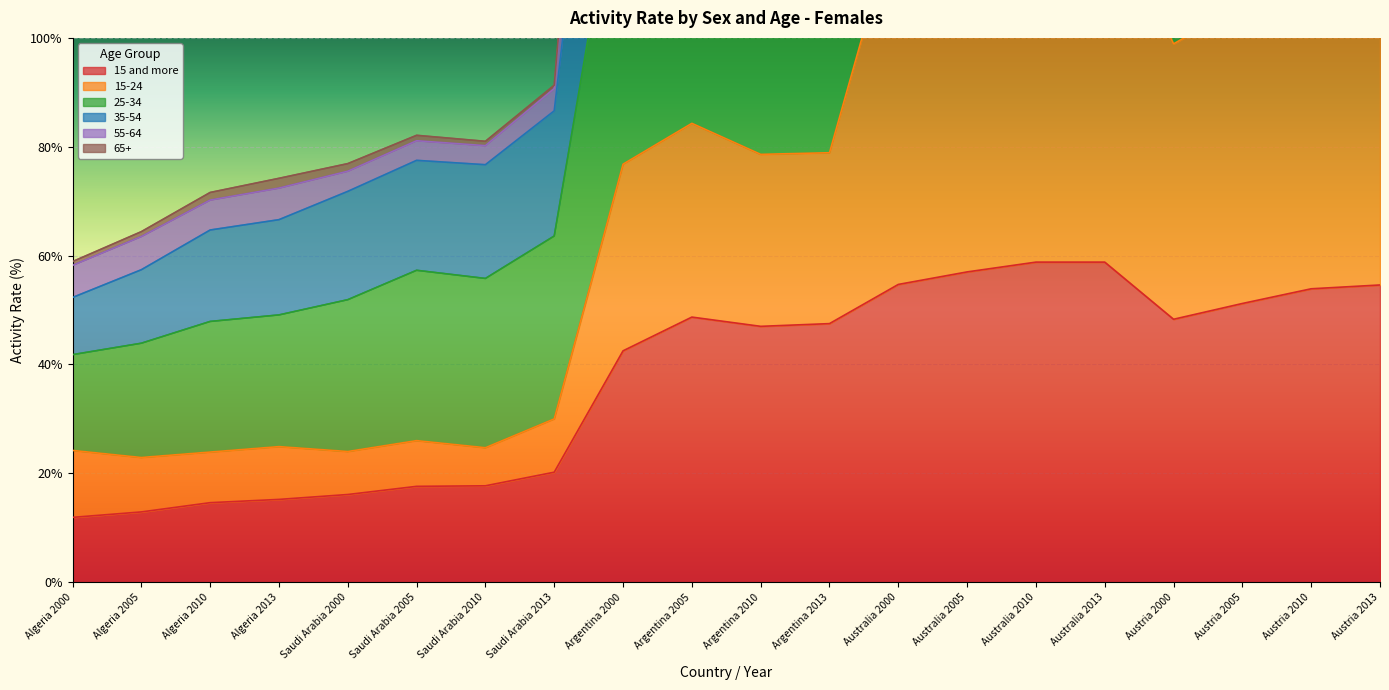

Where is 35-54 nearest to the value 195?

Argentina 2000